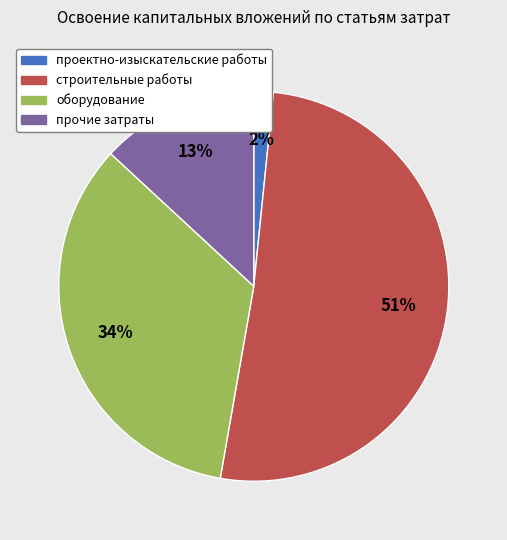

The прочие затраты slice represents 13% of the pie. True or false?

True